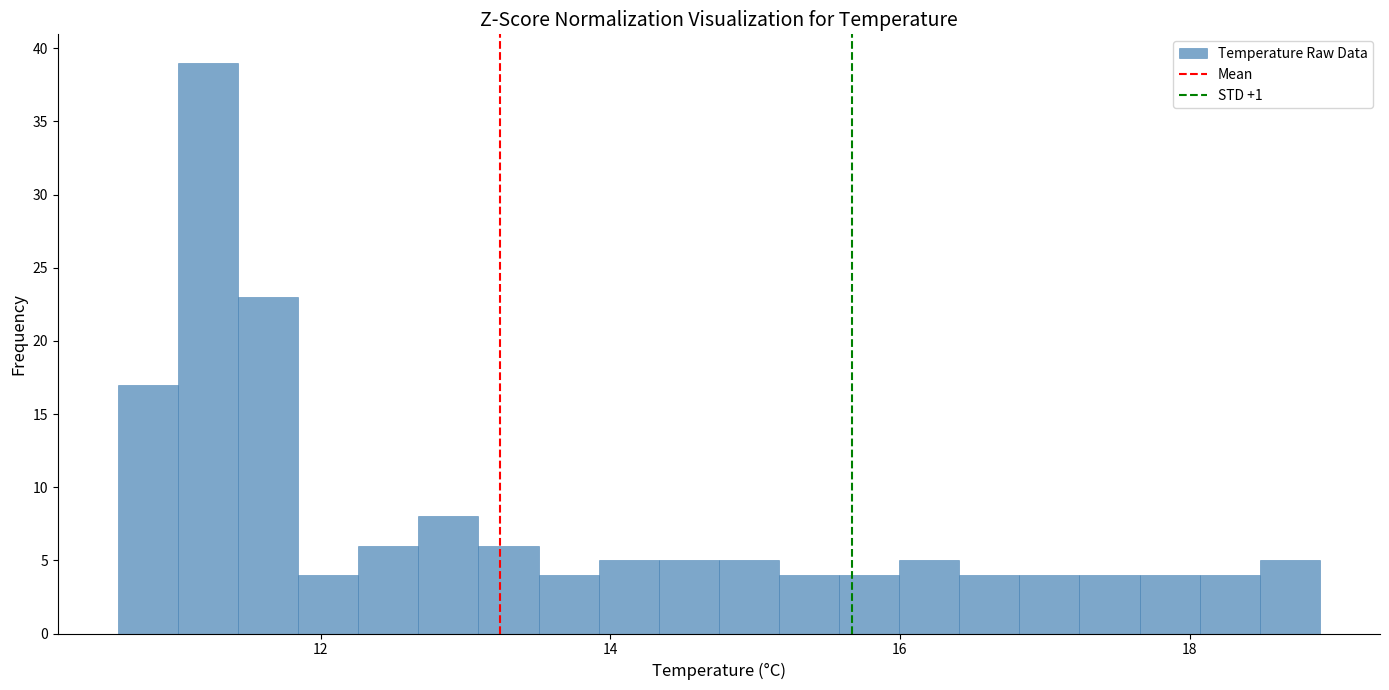

Around what value on the x-axis is the tallest bar? Give the approximate position of its centre, as read against the axis.

11.2